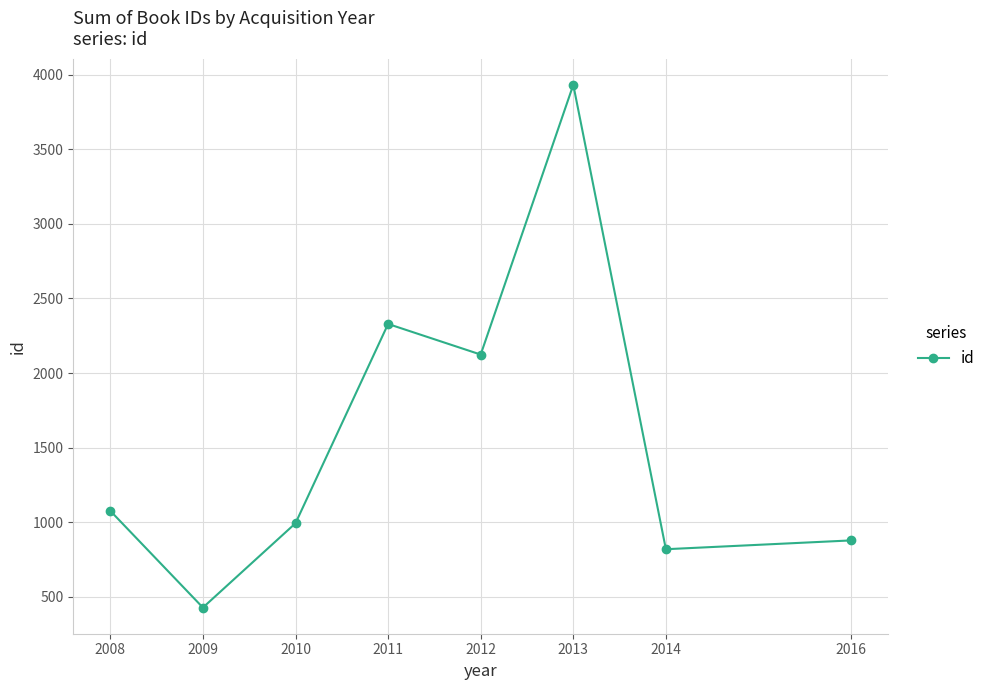

Rank the categories by value from lowest to highest.

2009, 2014, 2016, 2010, 2008, 2012, 2011, 2013